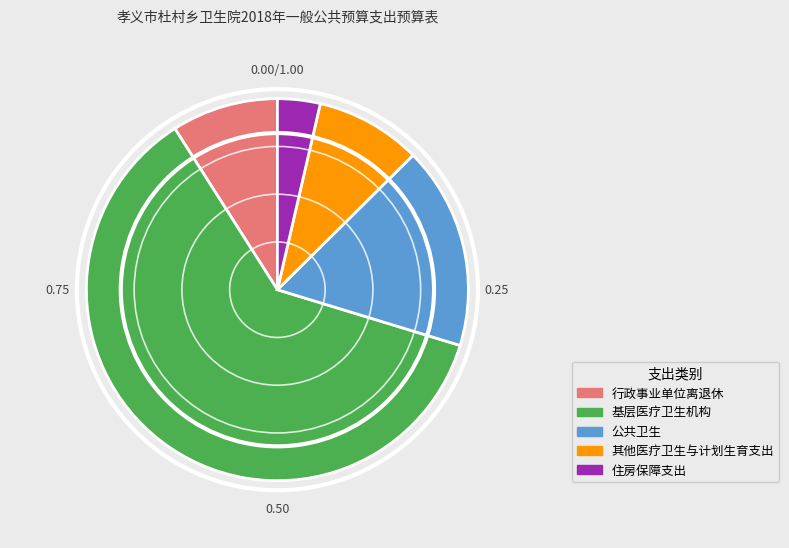

Count the number of slices in the pie.

5